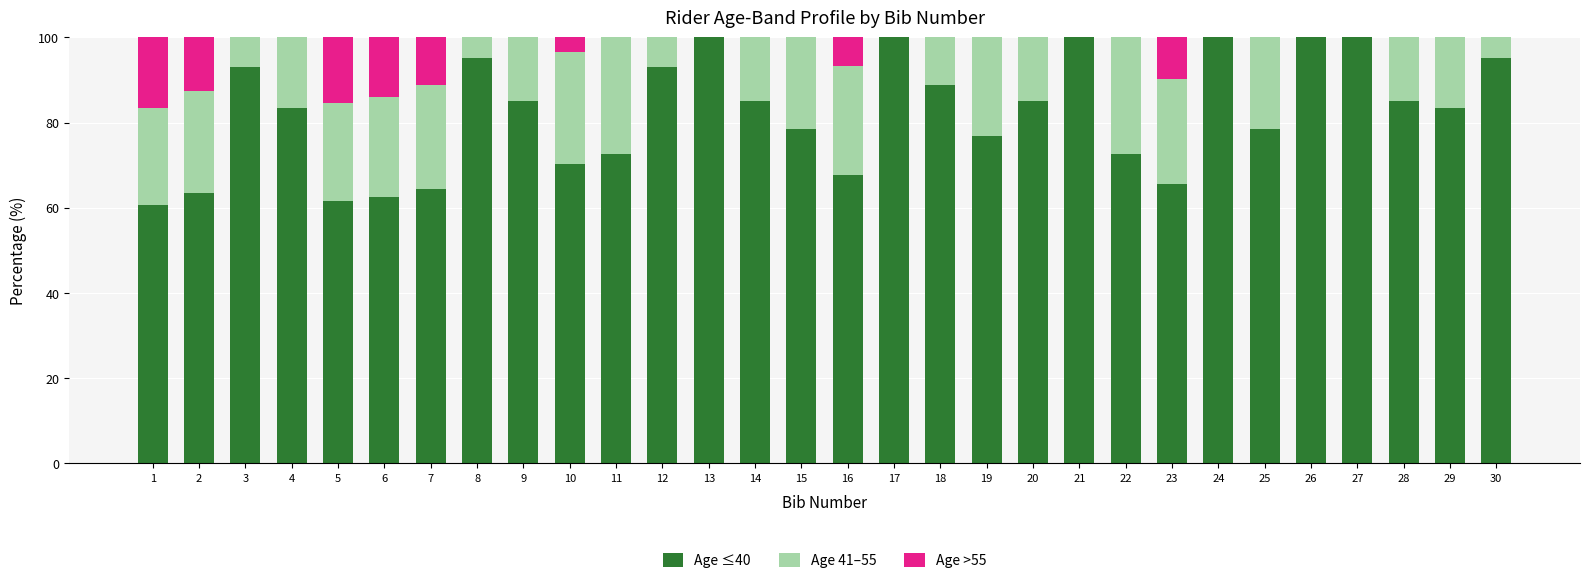

True or false: Age ≤40 has a value of 13.0 at 5.

False